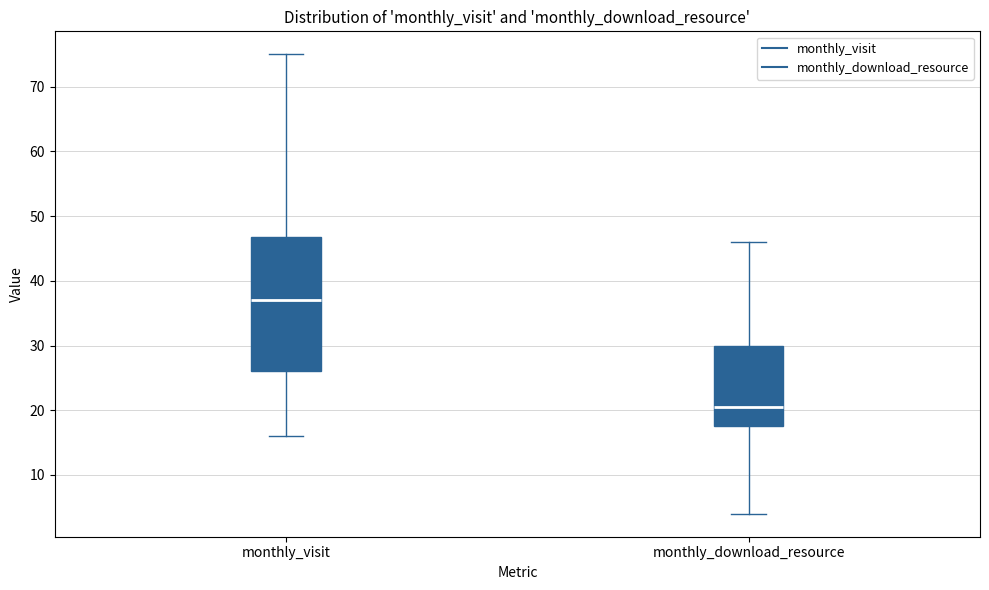

Which box is the tallest, from its lower edge to its upper edge?

monthly_visit